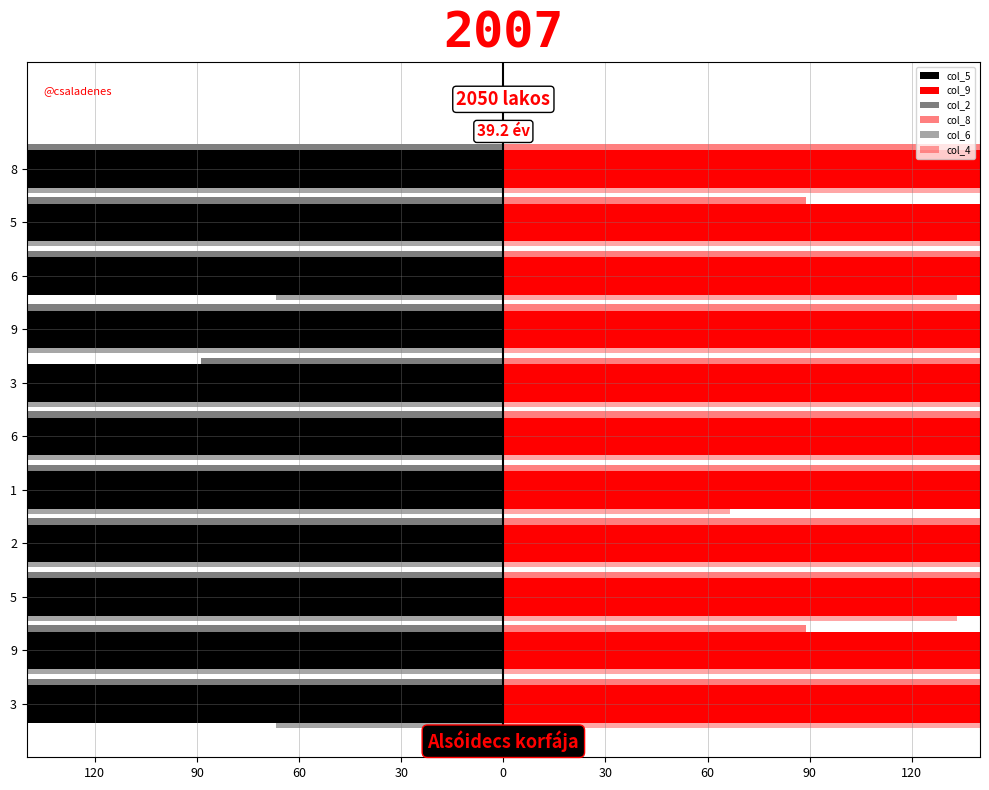

What is the value of the col_5 bar at the 5th from the left?

-600.0